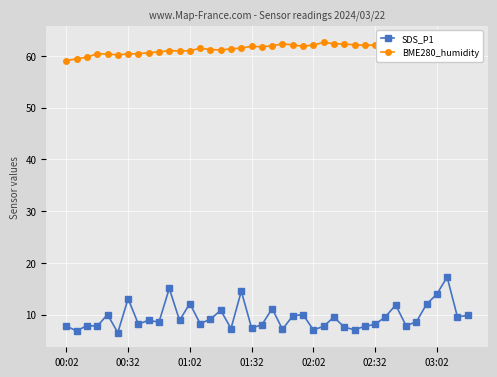

List the series in order of their peak value, highest first.

BME280_humidity, SDS_P1